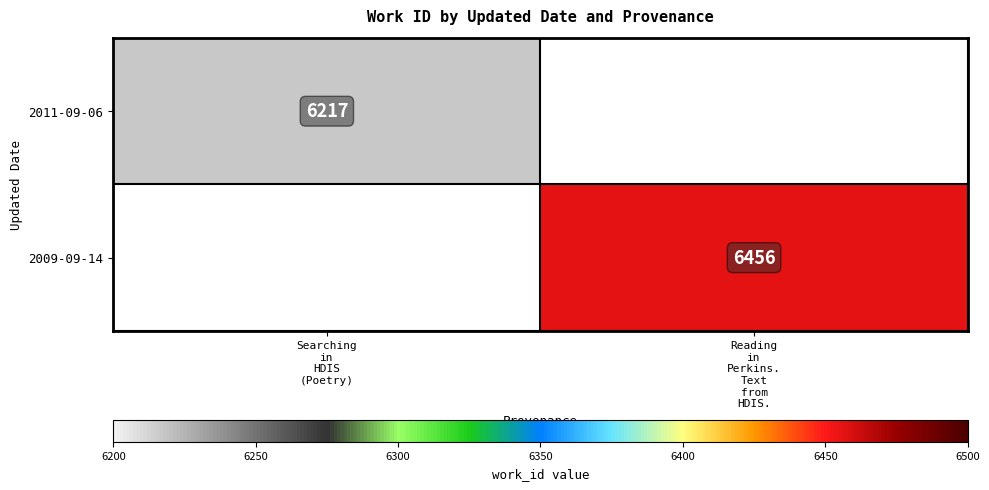

The 2011-09-06 series shows 2859.9 at Searching in HDIS (Poetry). True or false?

False